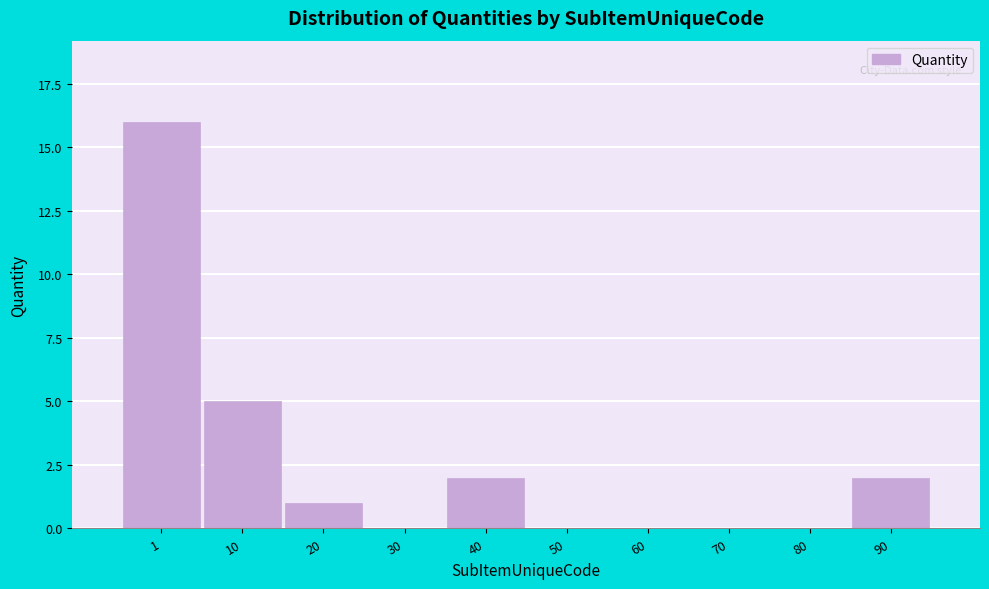

Reading left to right, transcribe all the data shown in this chart.

1=16	10=5	20=1	30=0	40=2	50=0	60=0	70=0	80=0	90=2